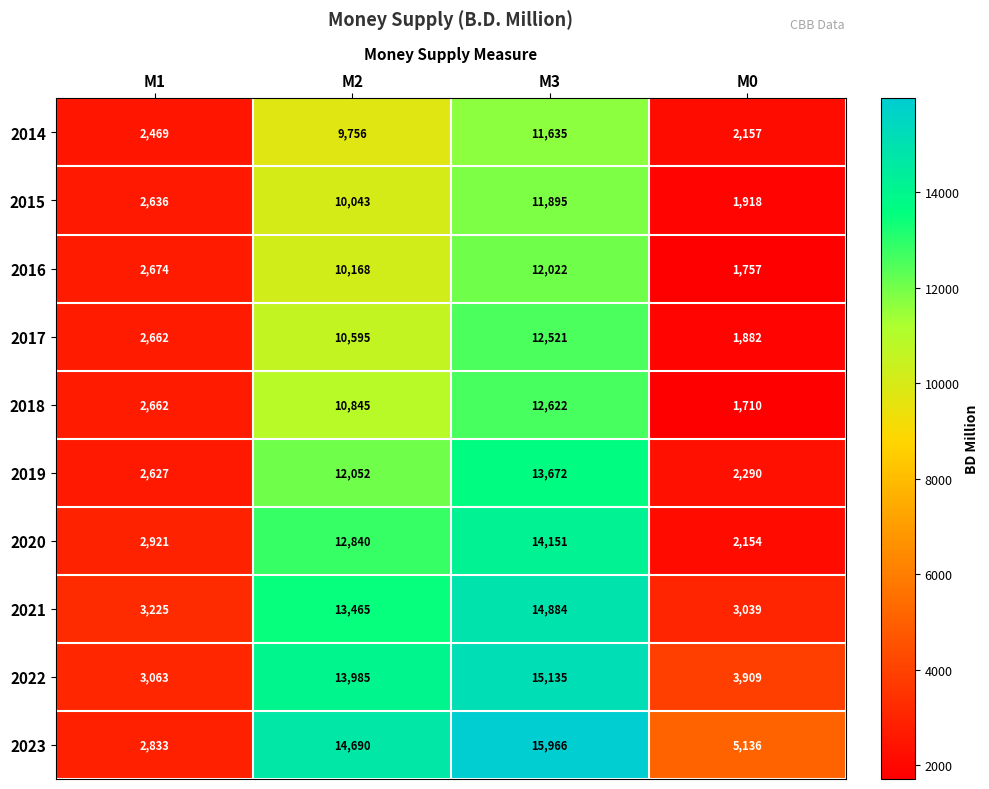

What is the total value across all series at M1?

27772